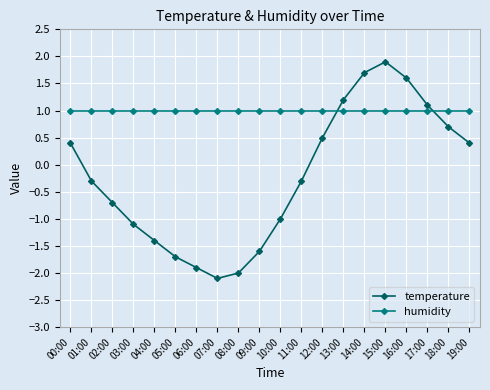

At which category is the sum across all series the highest?

15:00